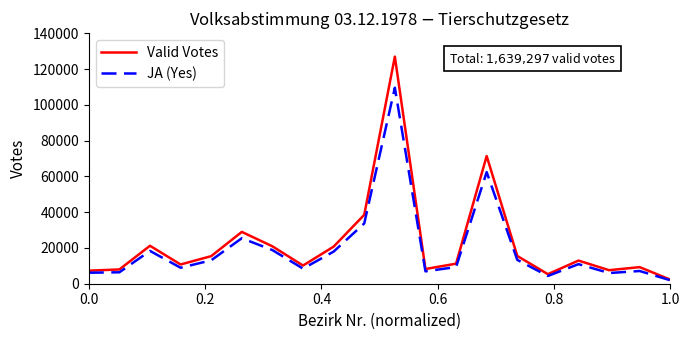

What is the difference between the maximum and second lowest values in the JA (Yes) series?

105261